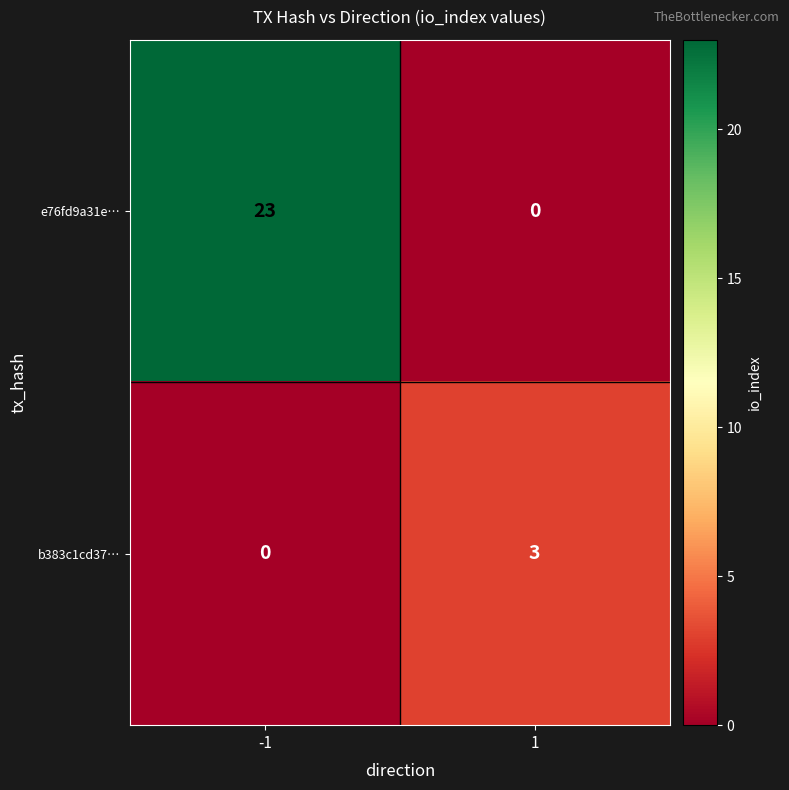

How many data points in e76fd9a31e… are less than 23?

1